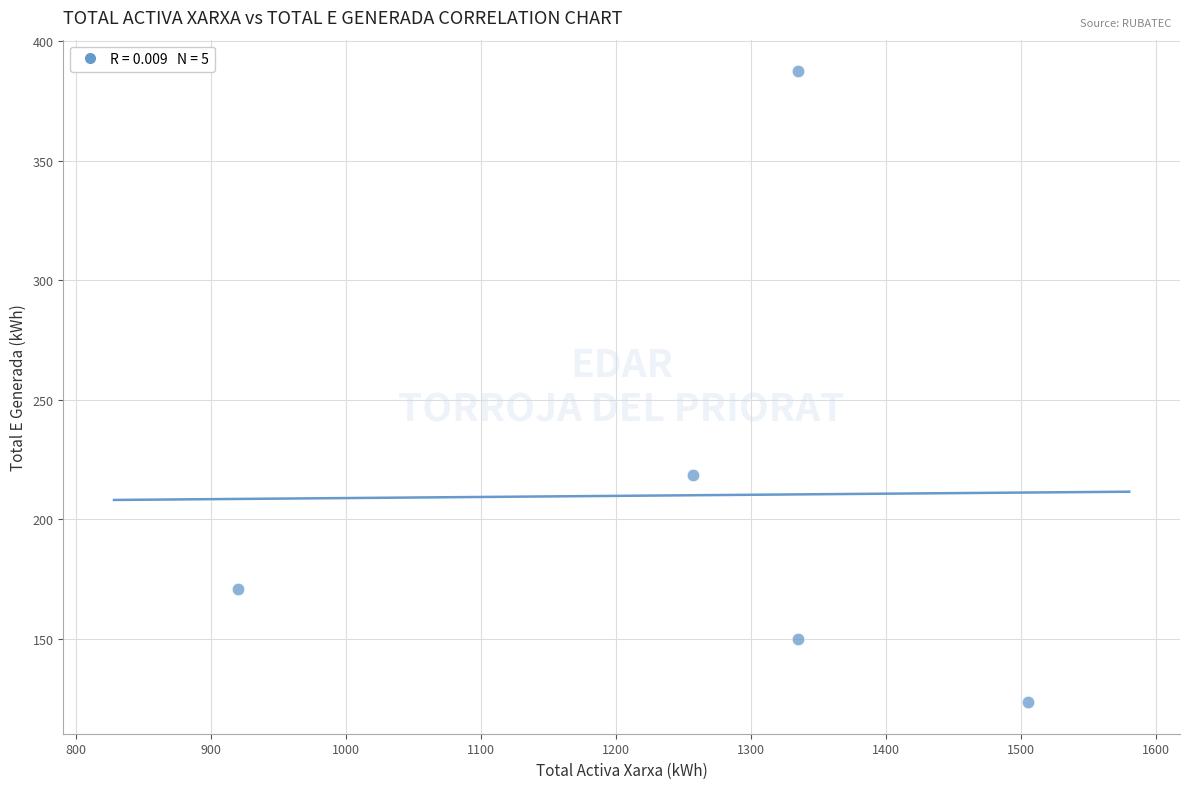

What Y value in the scatter plot is closest to 255?

218.6